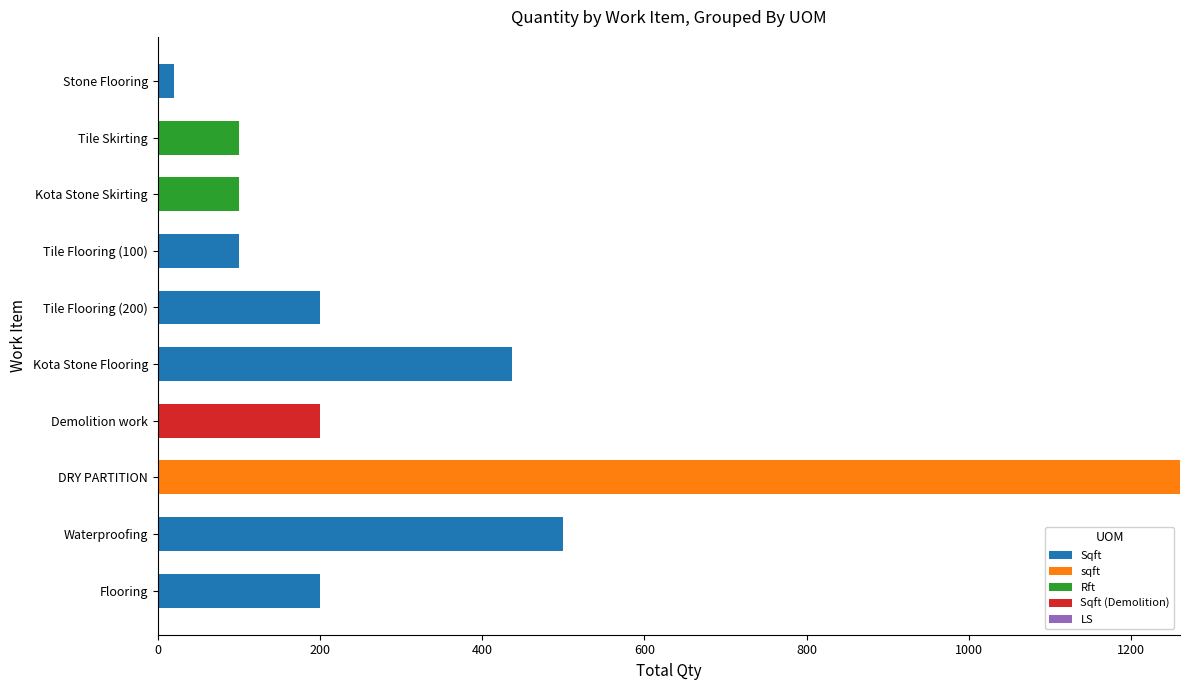

The value of Sqft at Flooring is 126. True or false?

False